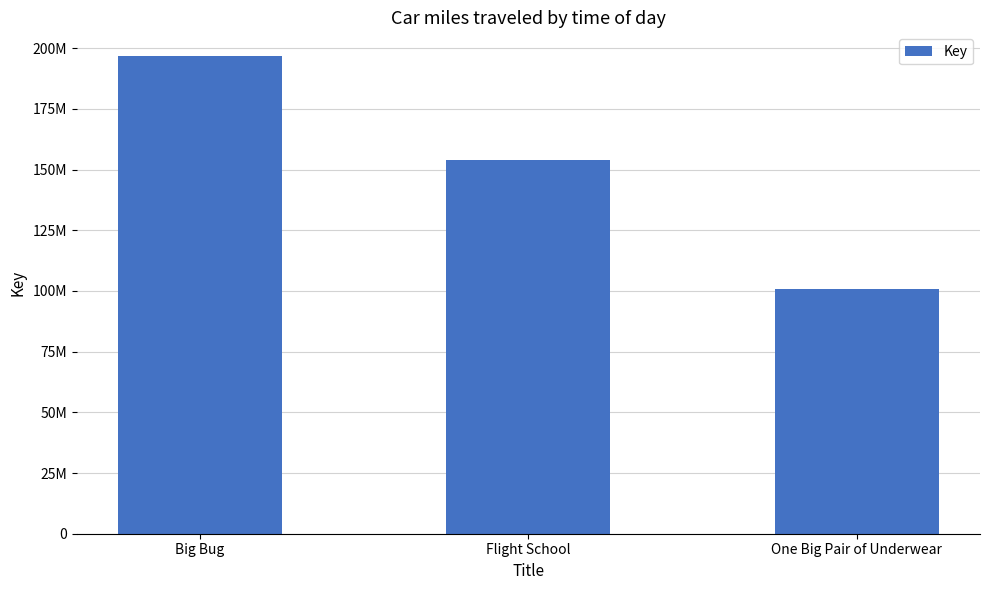

Which label corresponds to the largest value in the chart?

Big Bug